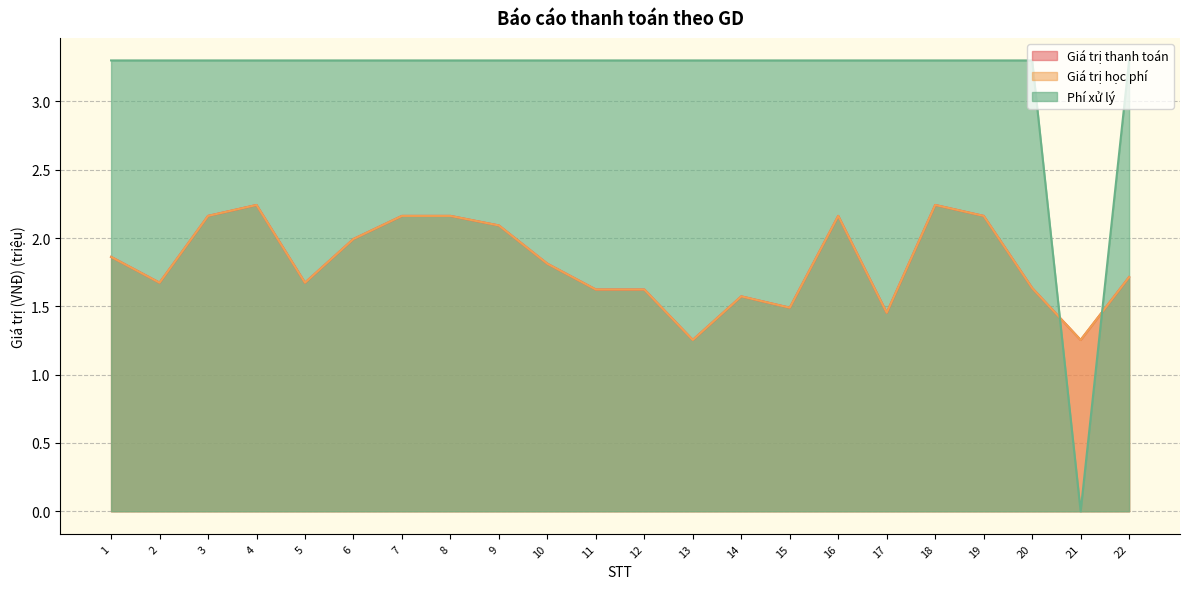

Reading left to right, extract all data points from this chart.

Giá trị học phí: 1=1.9	2=1.7	3=2.2	4=2.2	5=1.7	6=2.0	7=2.2	8=2.2	9=2.1	10=1.8	11=1.6	12=1.6	13=1.3	14=1.6	15=1.5	16=2.2	17=1.5	18=2.2	19=2.2	20=1.6	21=1.3	22=1.7
Phí xử lý: 1=3.3	2=3.3	3=3.3	4=3.3	5=3.3	6=3.3	7=3.3	8=3.3	9=3.3	10=3.3	11=3.3	12=3.3	13=3.3	14=3.3	15=3.3	16=3.3	17=3.3	18=3.3	19=3.3	20=3.3	21=0.0	22=3.3
Giá trị thanh toán: 1=1.9	2=1.7	3=2.2	4=2.2	5=1.7	6=2.0	7=2.2	8=2.2	9=2.1	10=1.8	11=1.6	12=1.6	13=1.3	14=1.6	15=1.5	16=2.2	17=1.5	18=2.2	19=2.2	20=1.6	21=1.3	22=1.7